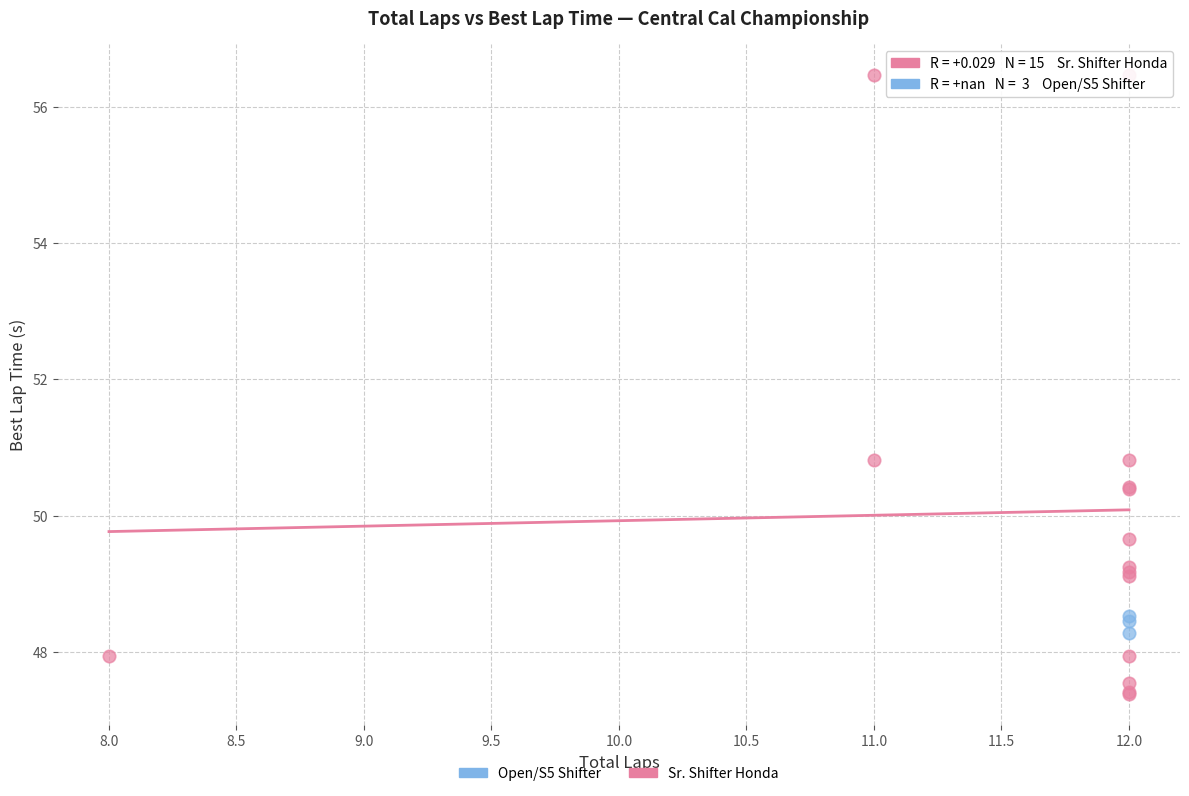

Which series contains the lowest Y value?

Sr. Shifter Honda